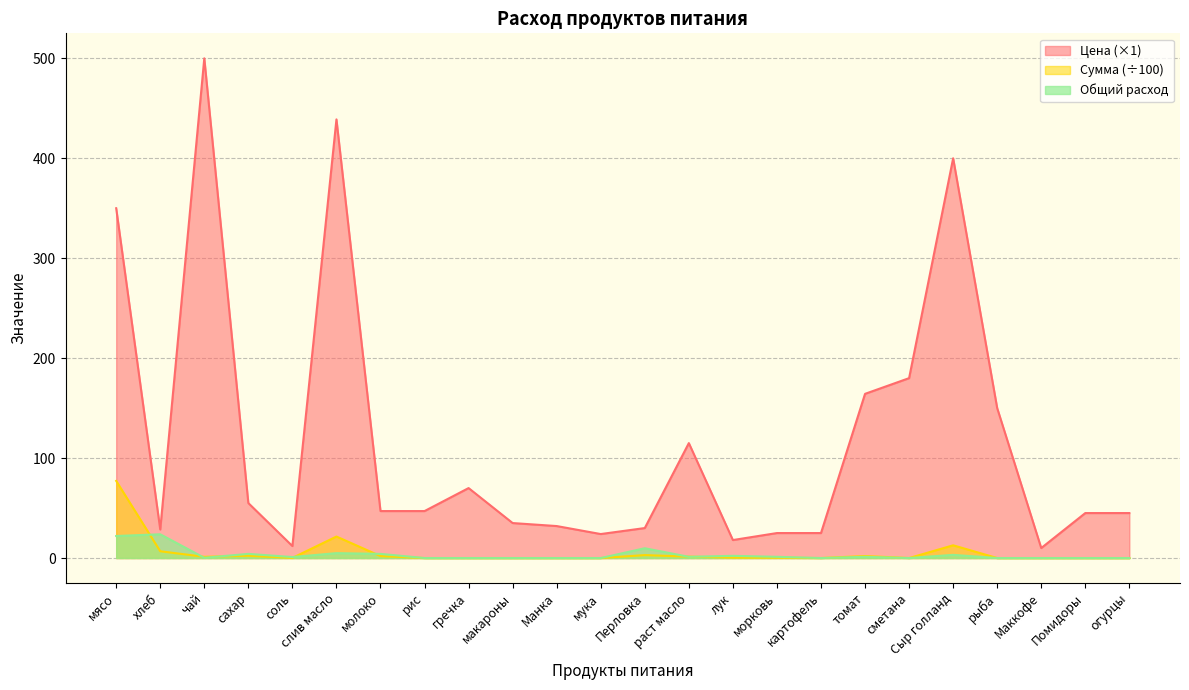

At which category is the sum across all series the highest?

чай